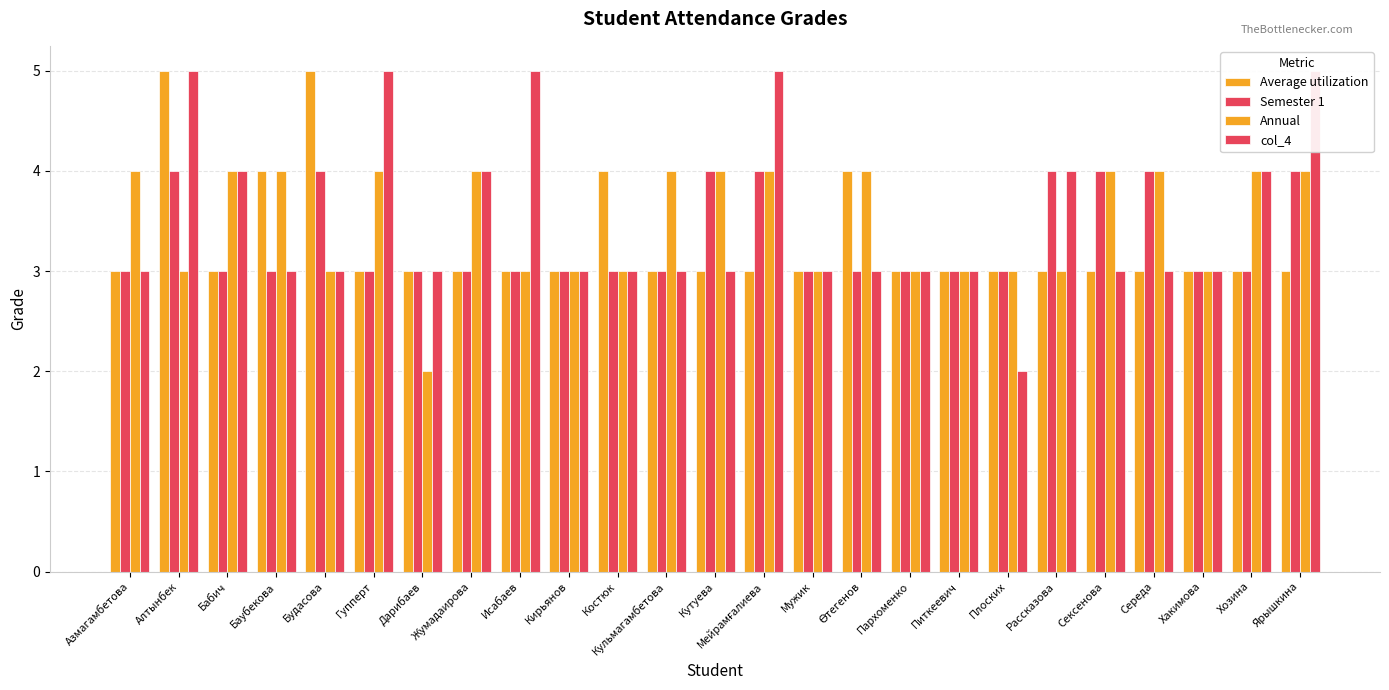

At which label does col_4 reach its minimum?

Плоских